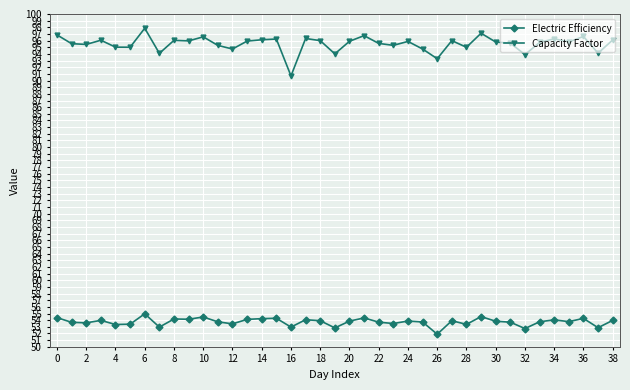

Which series has the largest total across all categories?

Capacity Factor